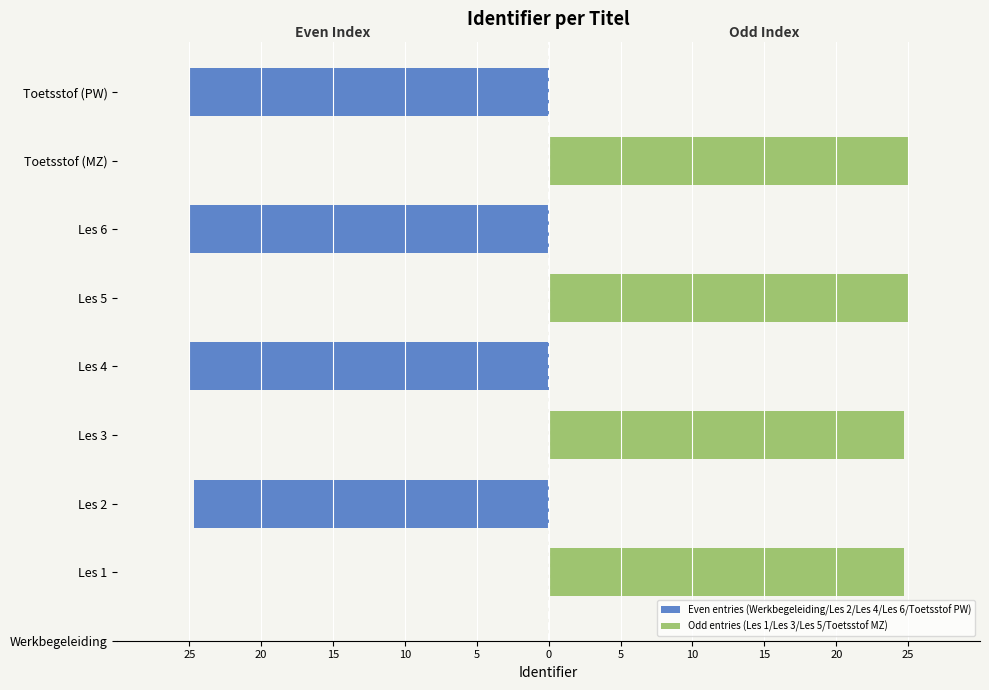

What are all the series names shown in the legend?

Even entries (Werkbegeleiding/Les 2/Les 4/Les 6/Toetsstof PW), Odd entries (Les 1/Les 3/Les 5/Toetsstof MZ)